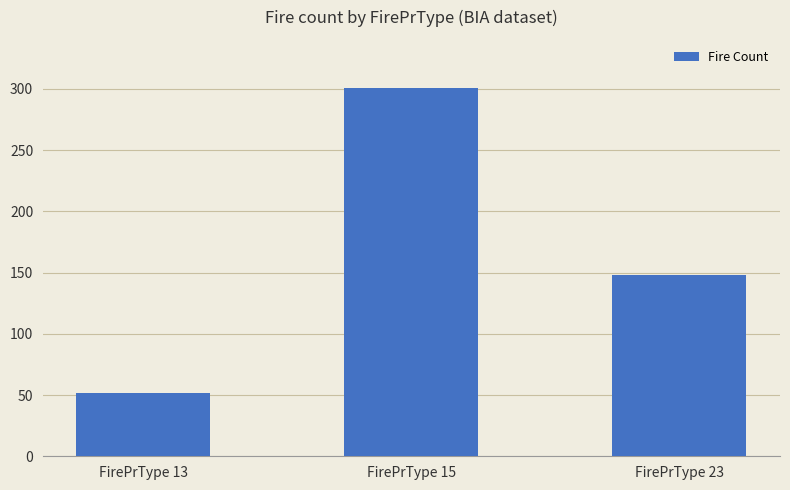

Rank the categories by value from lowest to highest.

FirePrType 13, FirePrType 23, FirePrType 15